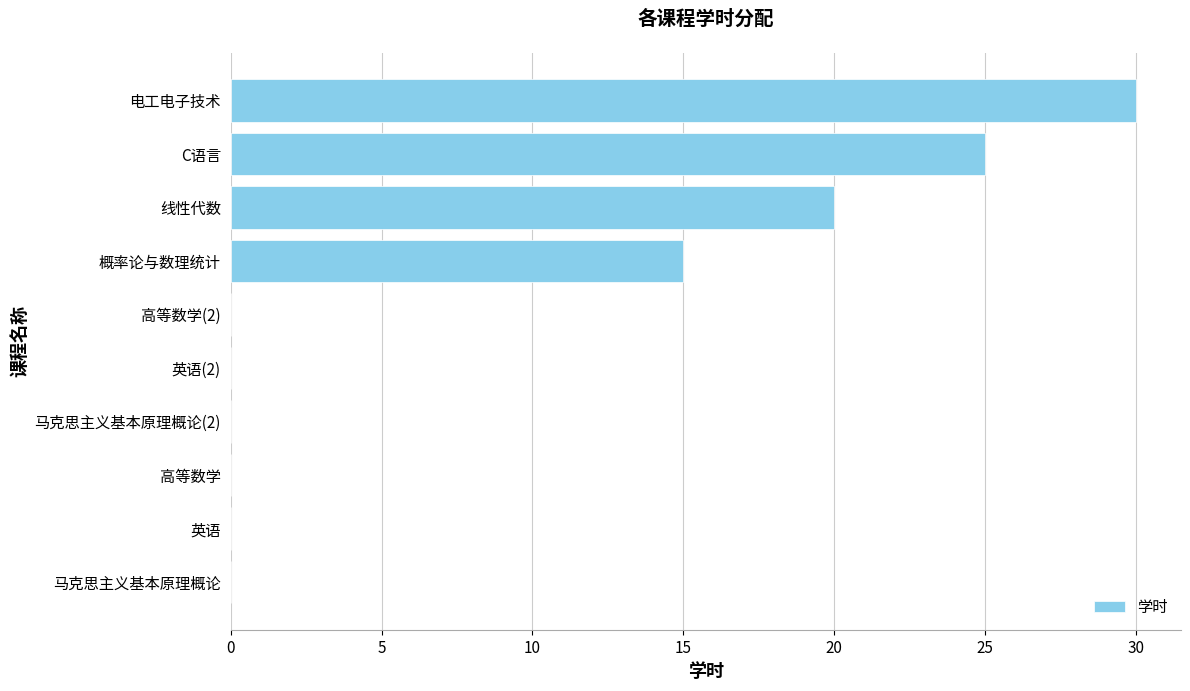

What is the change in value from 马克思主义基本原理概论 to 线性代数?

+20